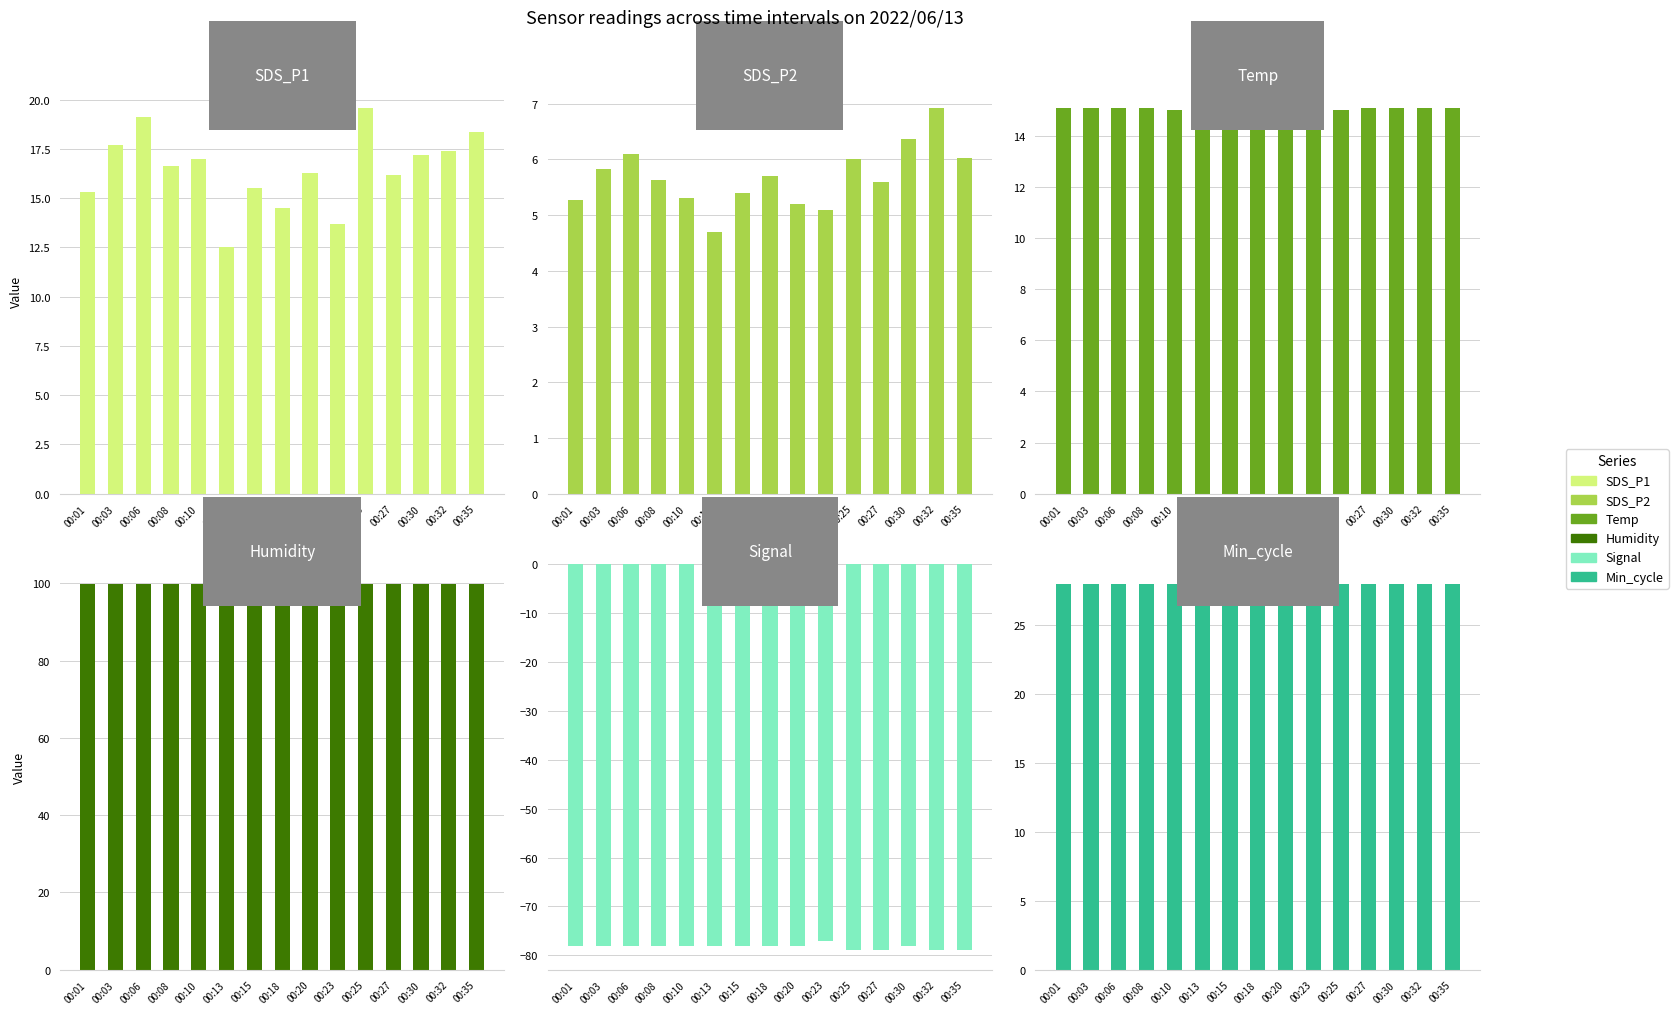

Which series has the largest total across all categories?

Humidity